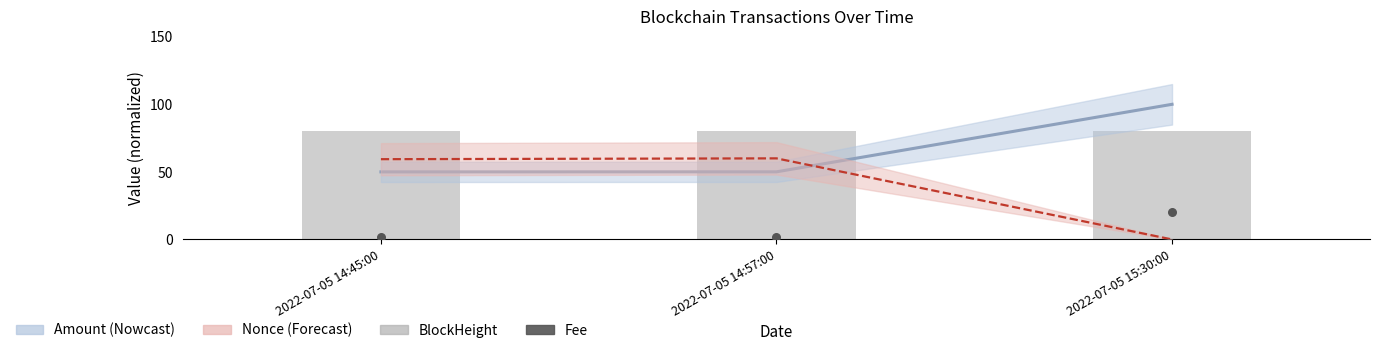

Which series reaches the maximum Y coordinate?

Amount